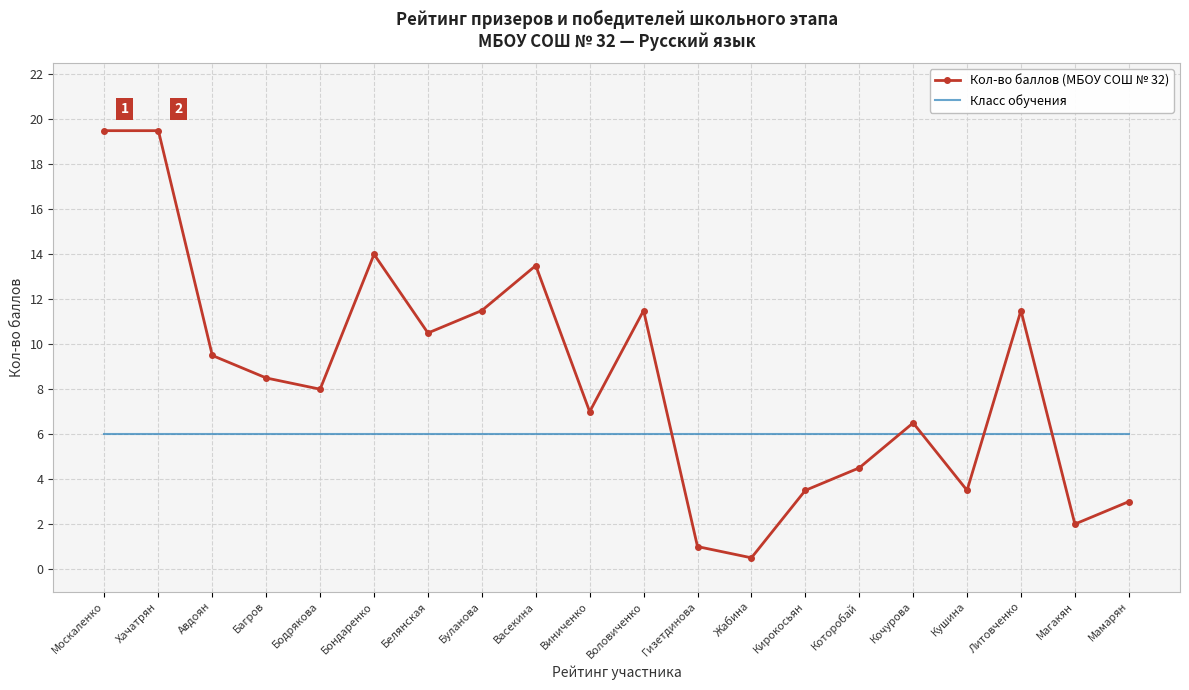

Is the value of Класс обучения at Васекина greater than the value of Кол-во баллов (МБОУ СОШ № 32) at Кушина?

Yes